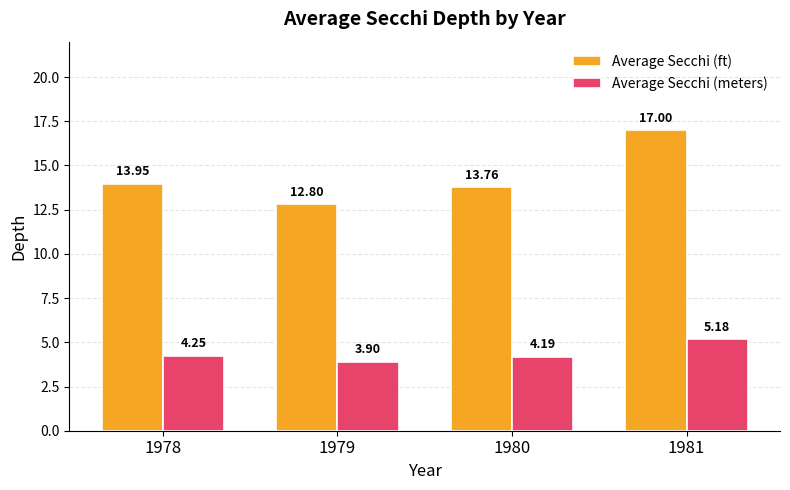

Are the bars horizontal?

No